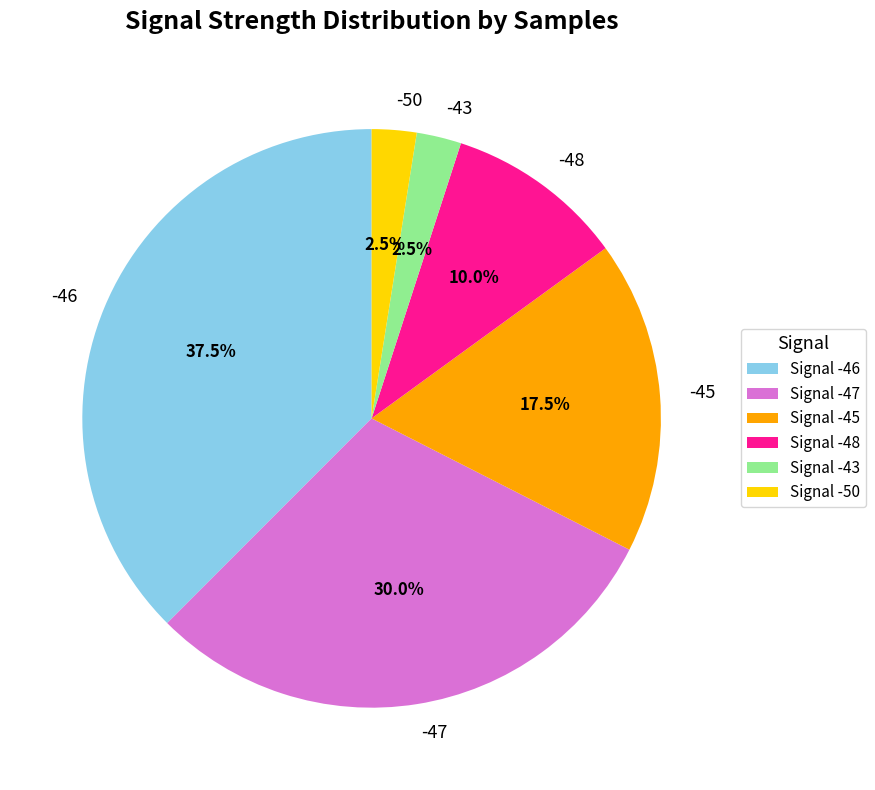

Approximately how many times larger is the value at -46 compared to -43?

15.0